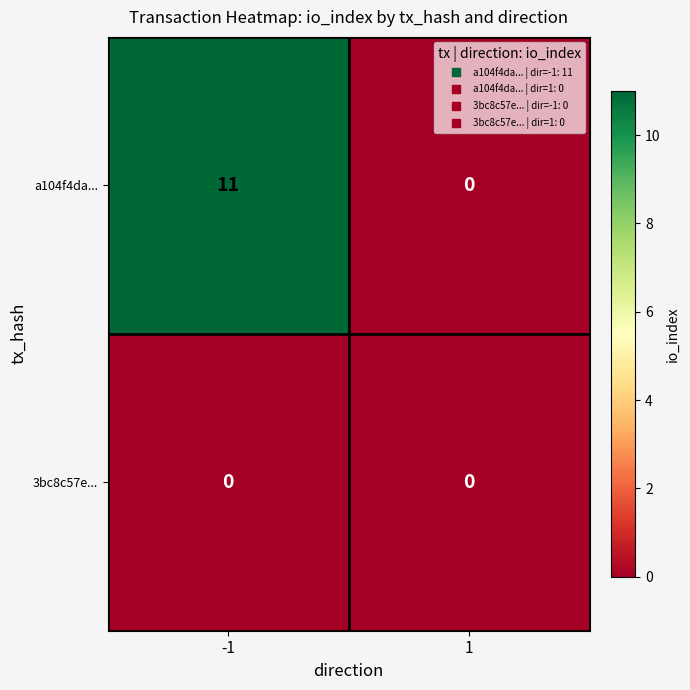

Count the number of data series in this chart.

2